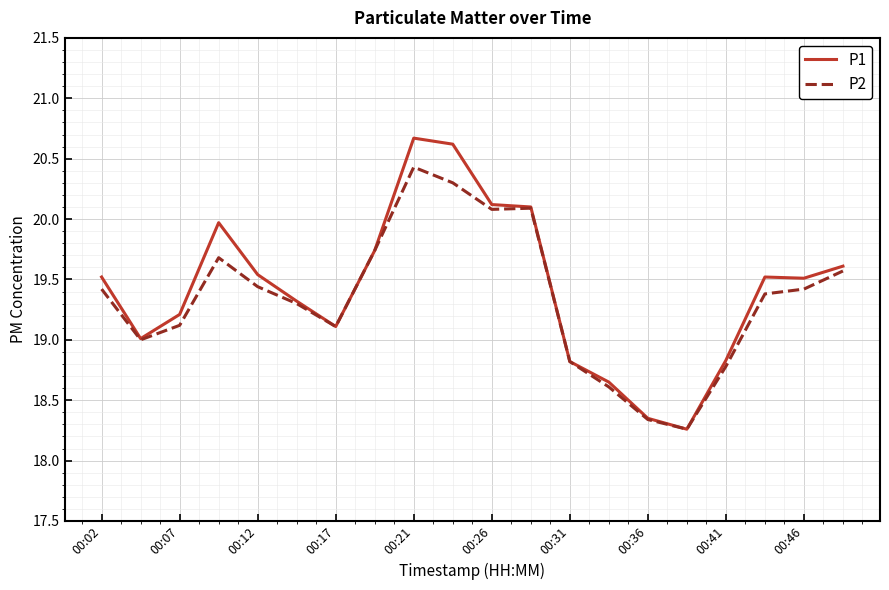

Which series has the largest range (max minus min)?

P1